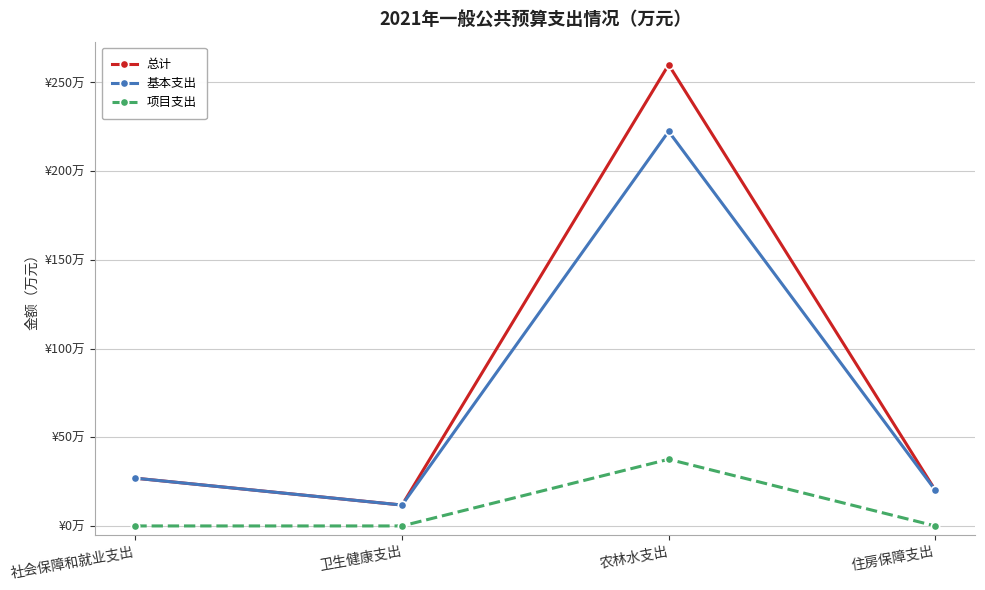

Reading left to right, transcribe all the data shown in this chart.

总计: 26.9	11.8	260.0	20.2
基本支出: 26.9	11.8	222.4	20.2
项目支出: 0.0	0.0	37.6	0.0